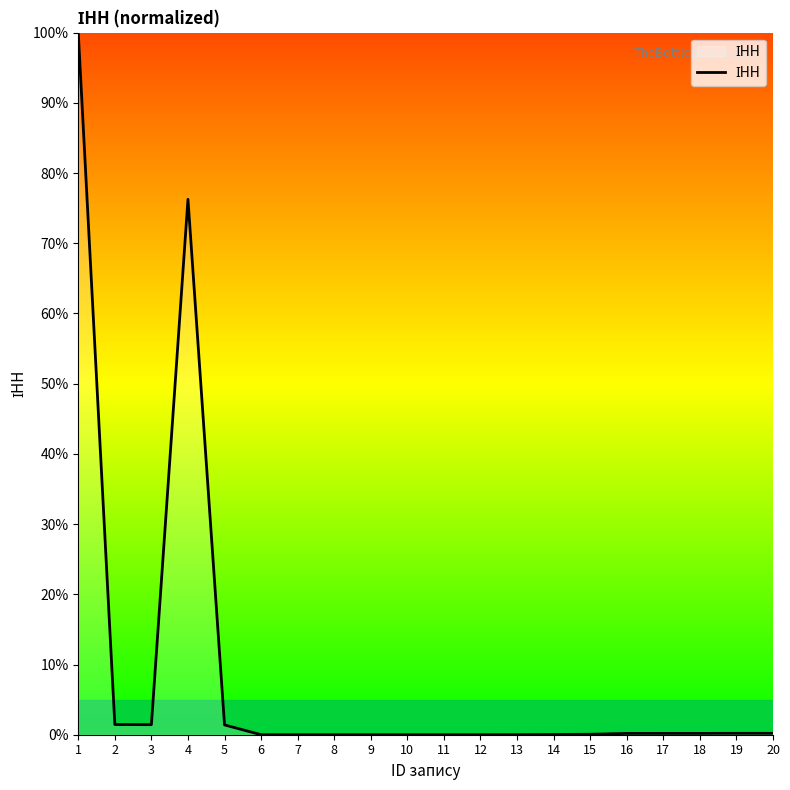

True or false: the data shows 24.5 at 4.

False